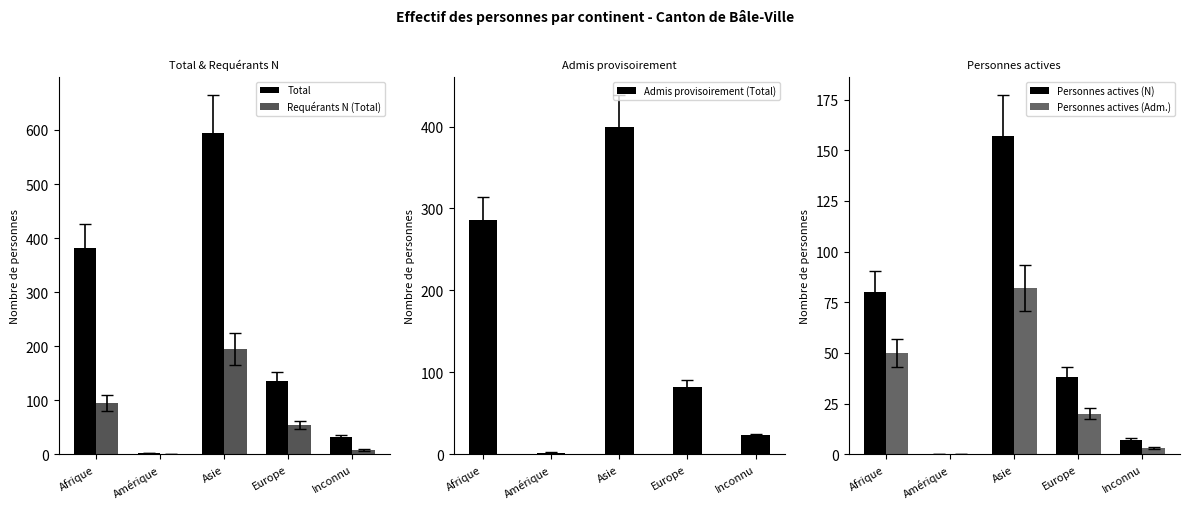

What is the greatest value displayed?

594